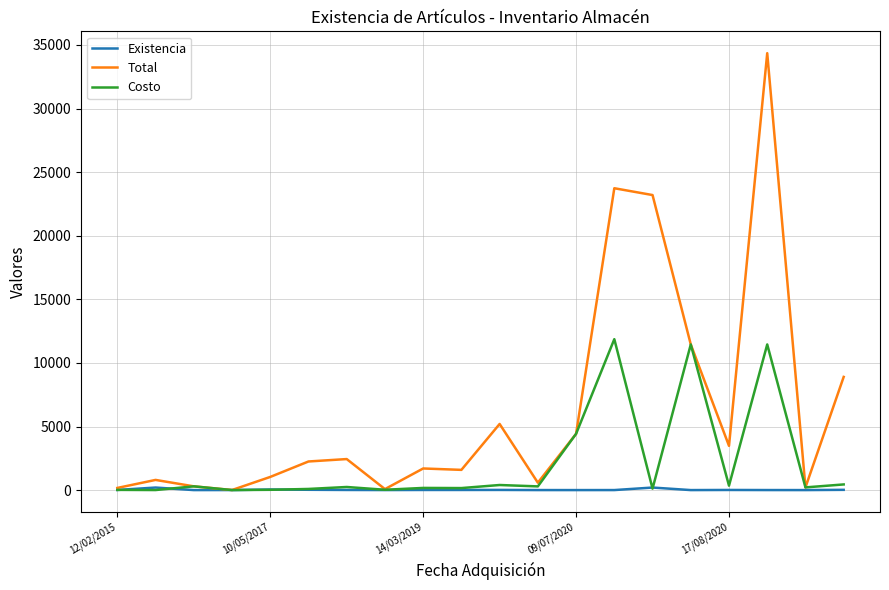

List the series in order of their peak value, lowest first.

Existencia, Costo, Total